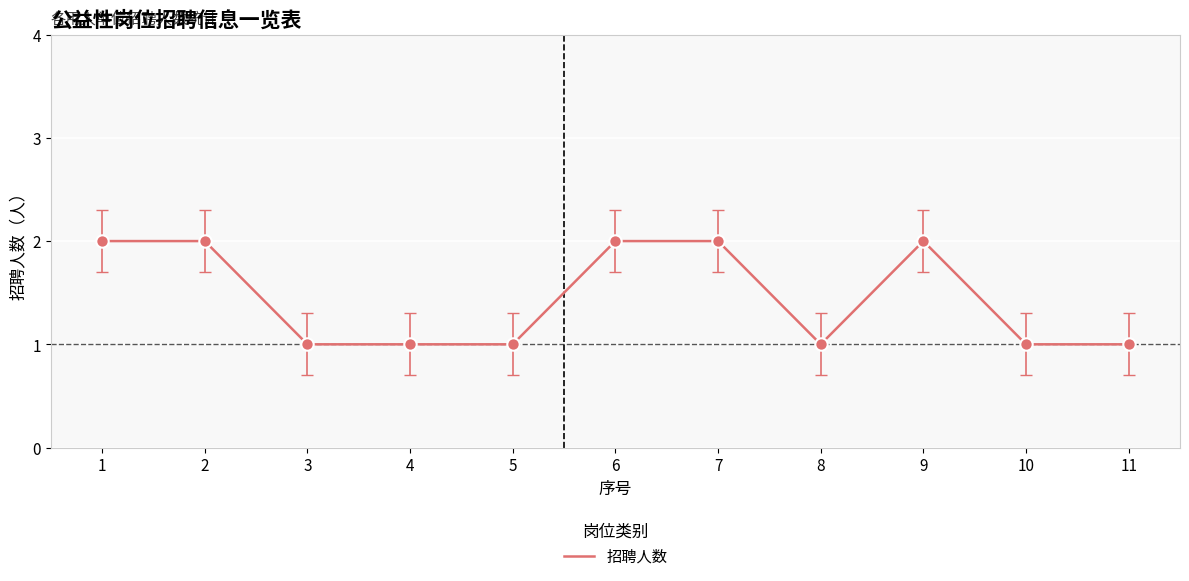

Which has a higher value, 2 or 10?

2